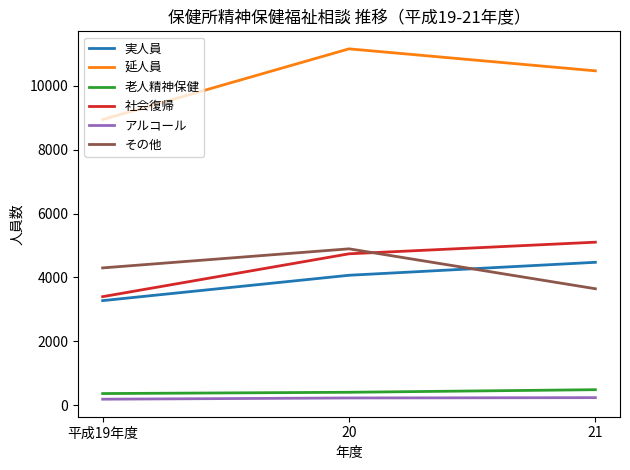

How many lines are shown in the chart?

6